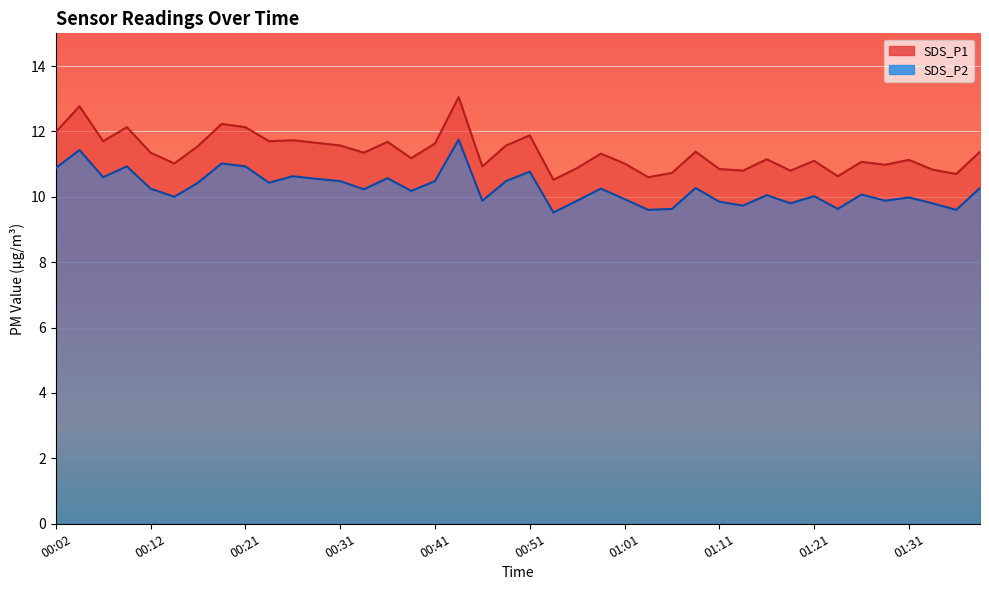

Which category has the highest value across all series?

00:44